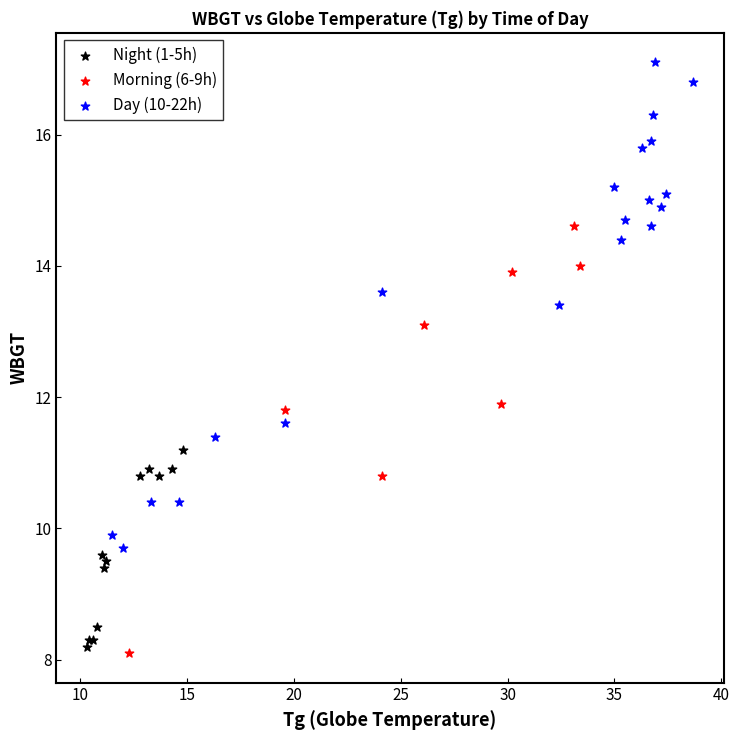

Which series has the largest Y range (max minus min)?

Day (10-22h)